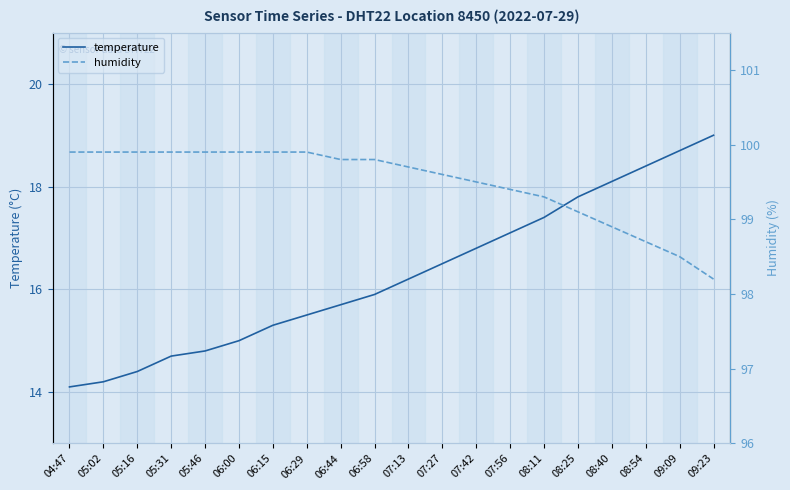

What is the sum of the humidity values at 05:31 and 08:11?

199.2